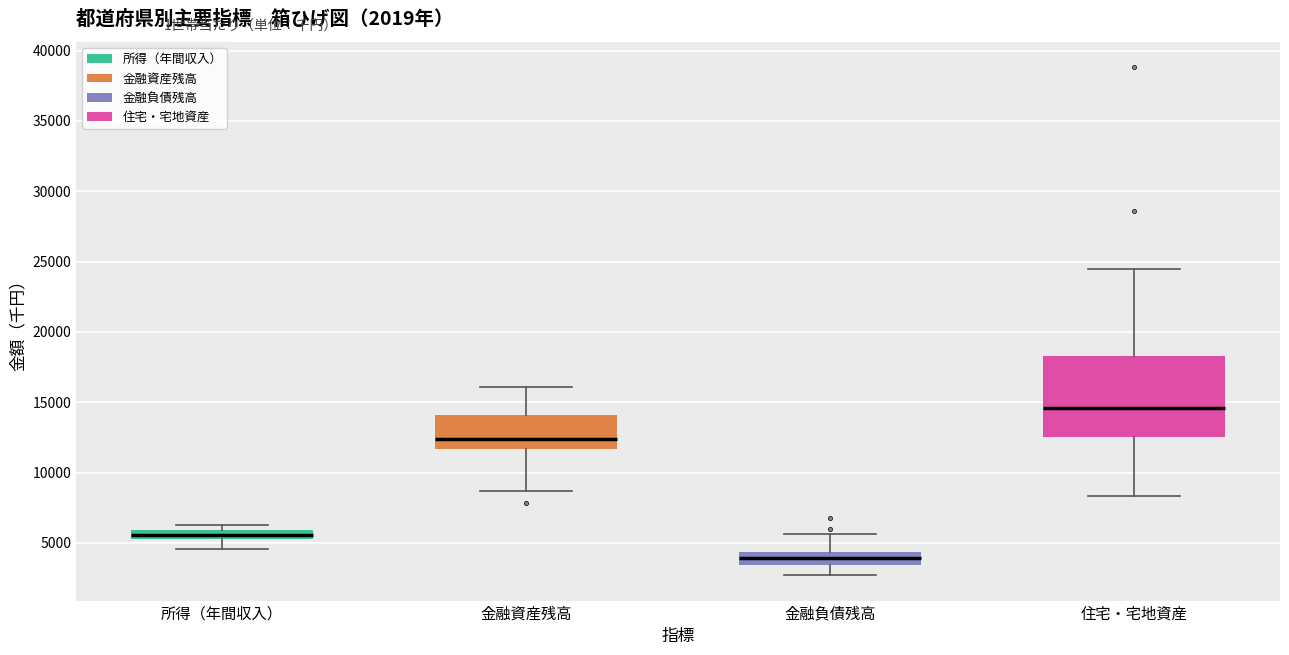

Which box's median line is the highest?

住宅・宅地資産